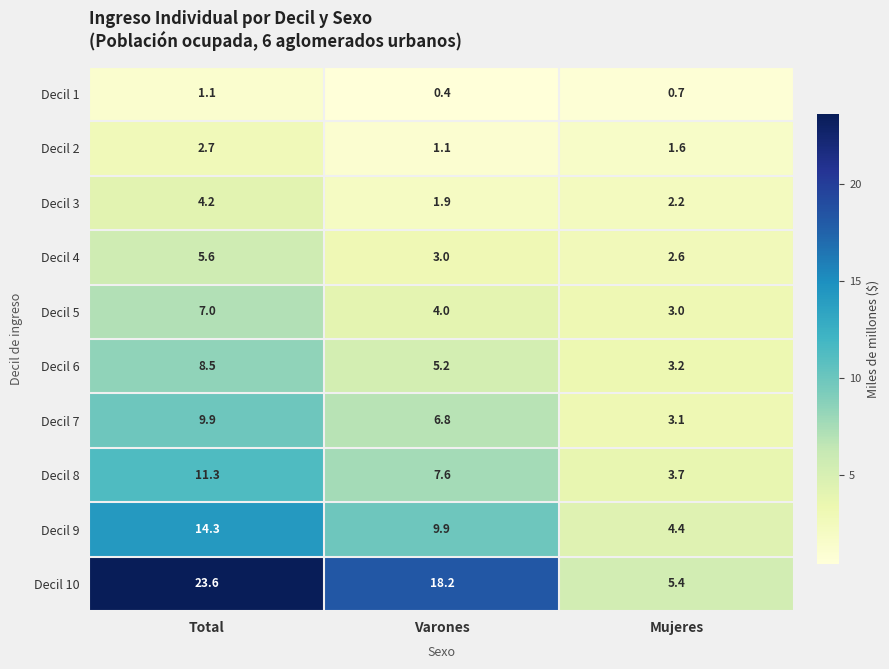

What is the minimum value shown in the chart?

0.4